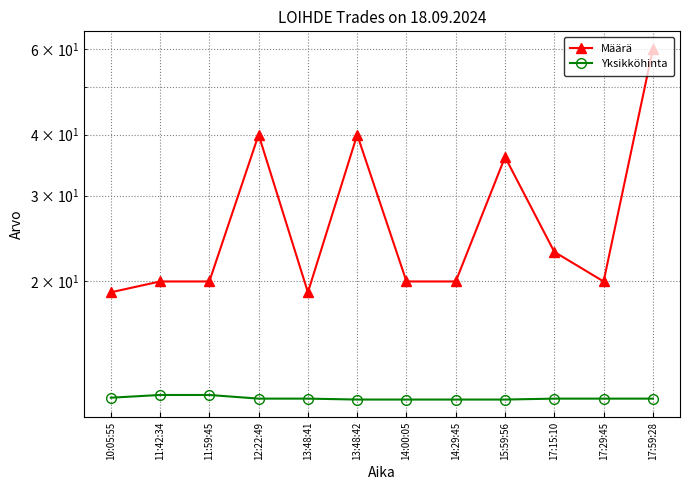

What is the smallest value displayed?

11.4